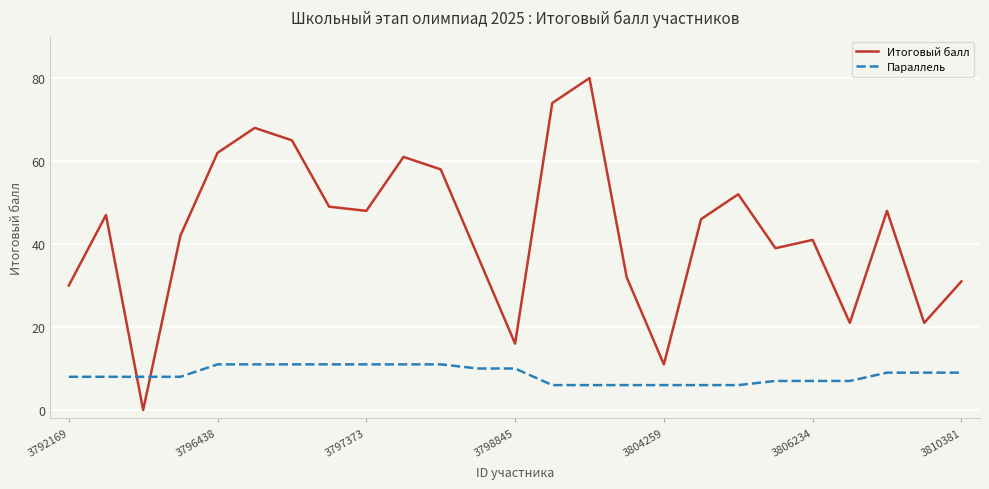

Which series has the widest spread of values?

Итоговый балл